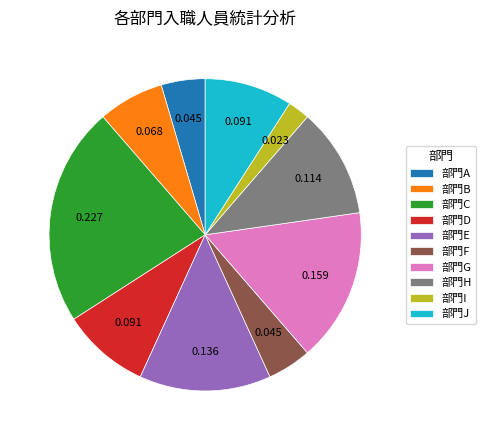

Which has a higher value, 部門B or 部門E?

部門E